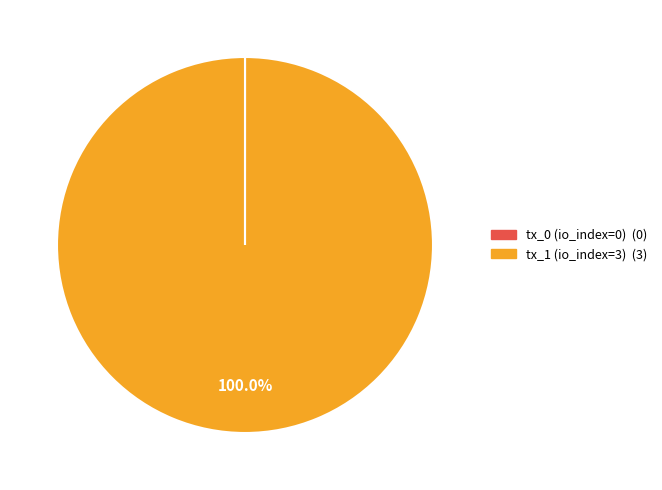

Which category accounts for the majority?

tx_1 (io_index=3)